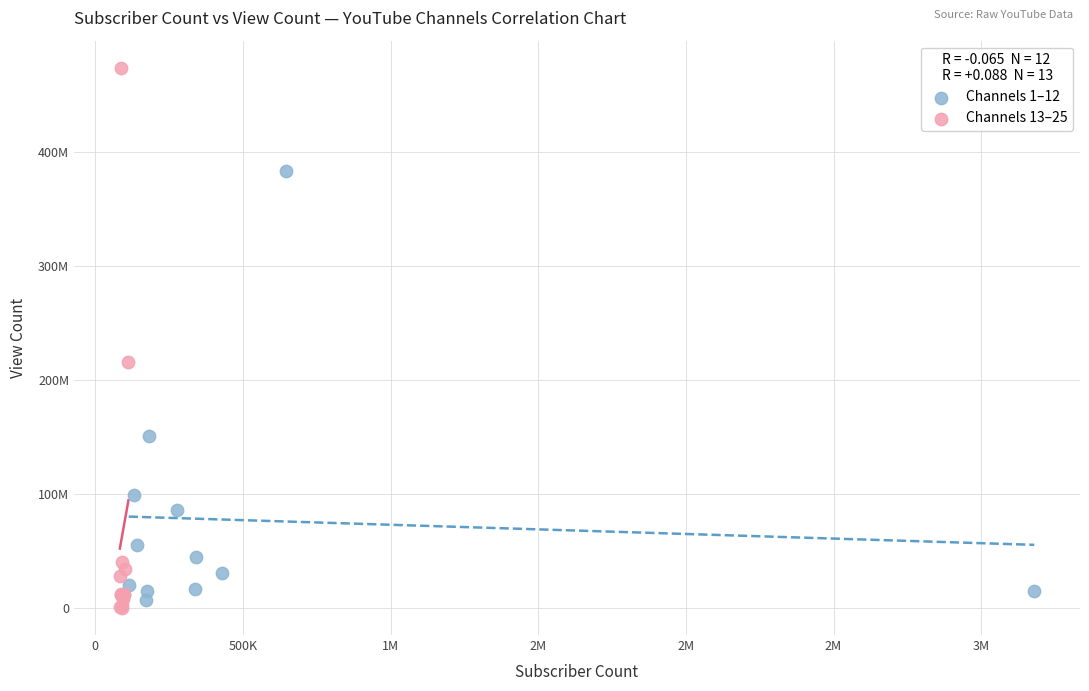

What are all the series names shown in the legend?

Channels 1–12, Channels 13–25